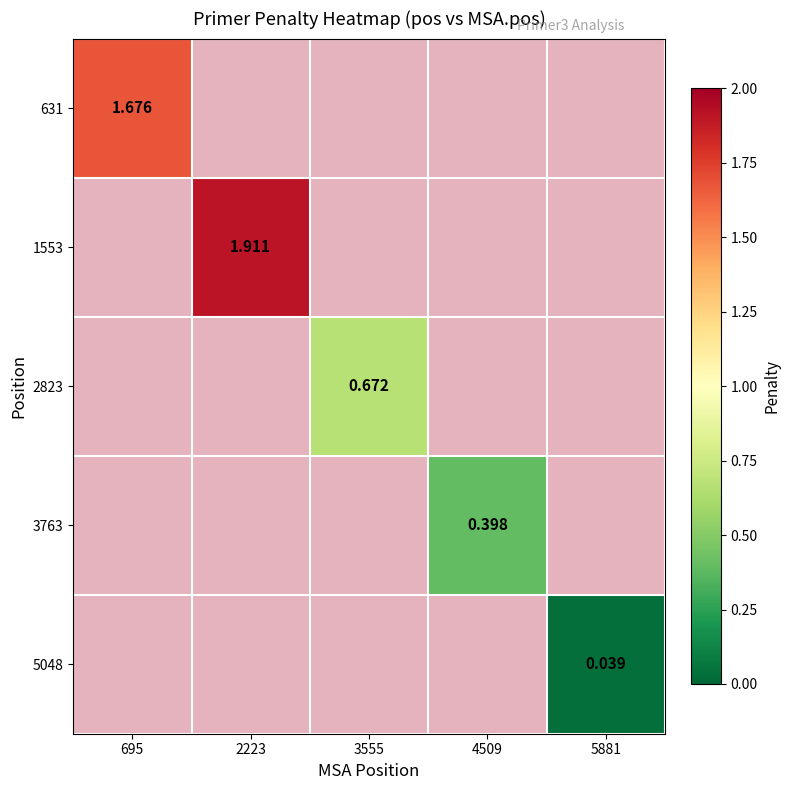

Which series changed the most between 695 and 3555?

631